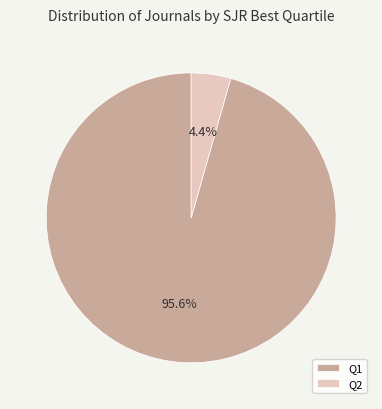

Which category has the smallest portion of the pie?

Q2